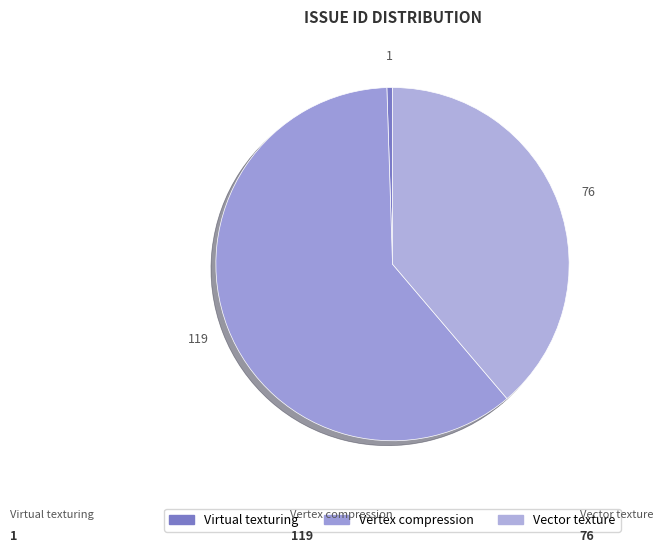

What is the majority slice?

Vertex compression